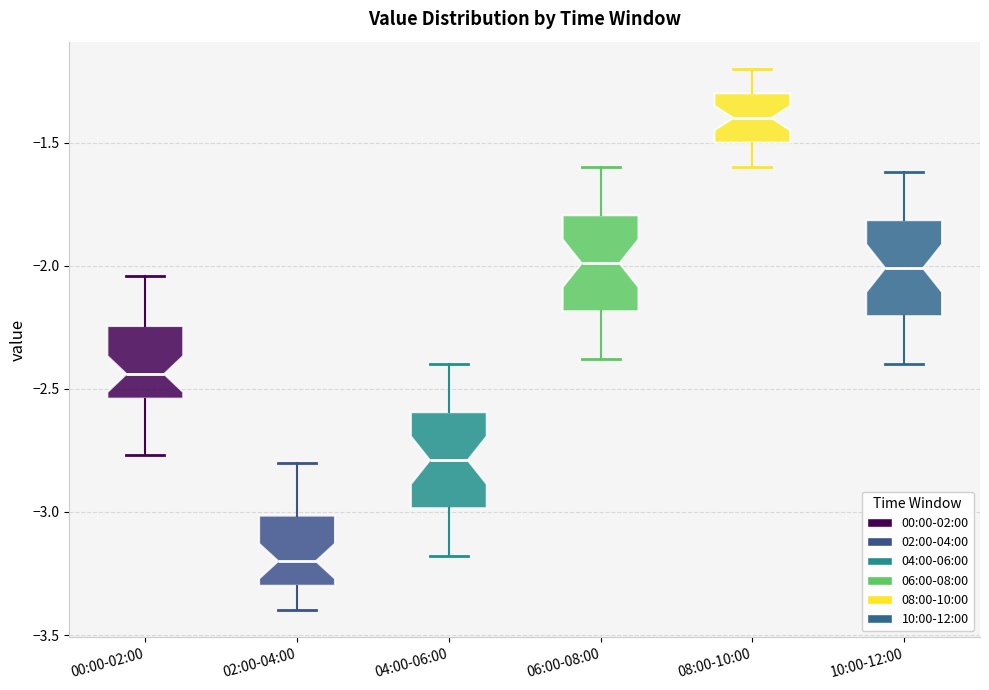

Reading left to right, read every box against the y-axis: the position of its median line, the range the box covers, and the ends of its whiskers. The values are not printed on the chart, so give them approximately, as read against the axis.

00:00-02:00: median -2.45, box -2.55 to -2.25, whiskers -2.75 to -2.05
02:00-04:00: median -3.20, box -3.30 to -3.00, whiskers -3.40 to -2.80
04:00-06:00: median -2.80, box -3.00 to -2.60, whiskers -3.20 to -2.40
06:00-08:00: median -2.00, box -2.20 to -1.80, whiskers -2.40 to -1.60
08:00-10:00: median -1.40, box -1.50 to -1.30, whiskers -1.60 to -1.20
10:00-12:00: median -2.00, box -2.20 to -1.80, whiskers -2.40 to -1.60